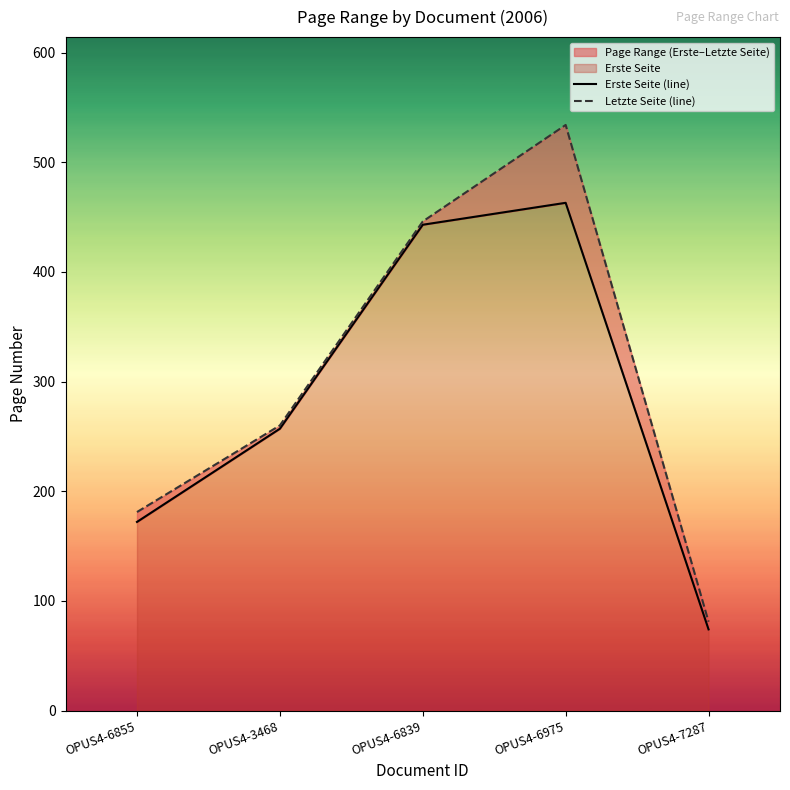

At which category is the sum across all series the highest?

OPUS4-6975